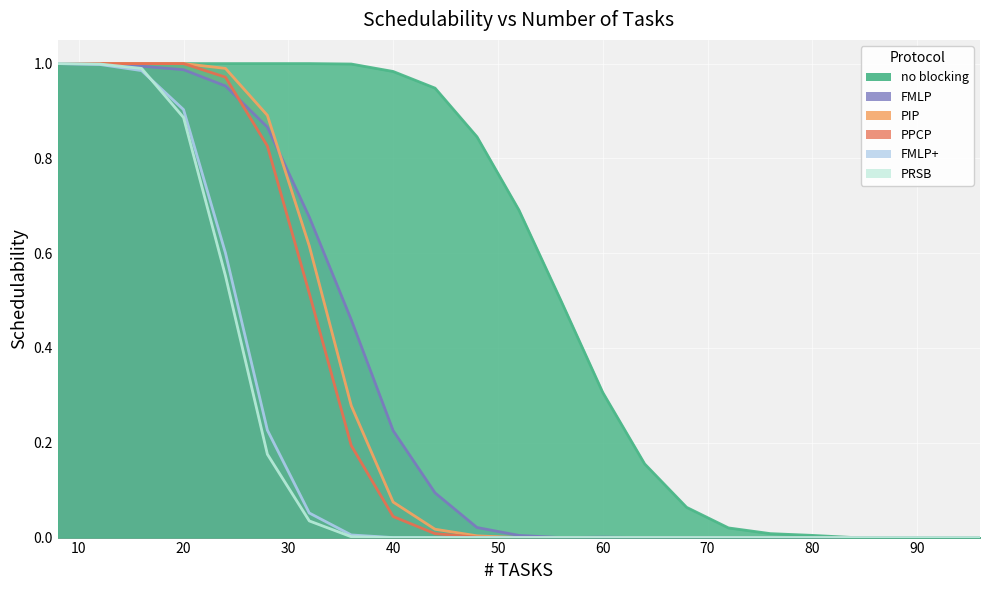

At 56, list the series in order from largest to smallest.

no blocking, FMLP, PIP, PPCP, FMLP+, PRSB